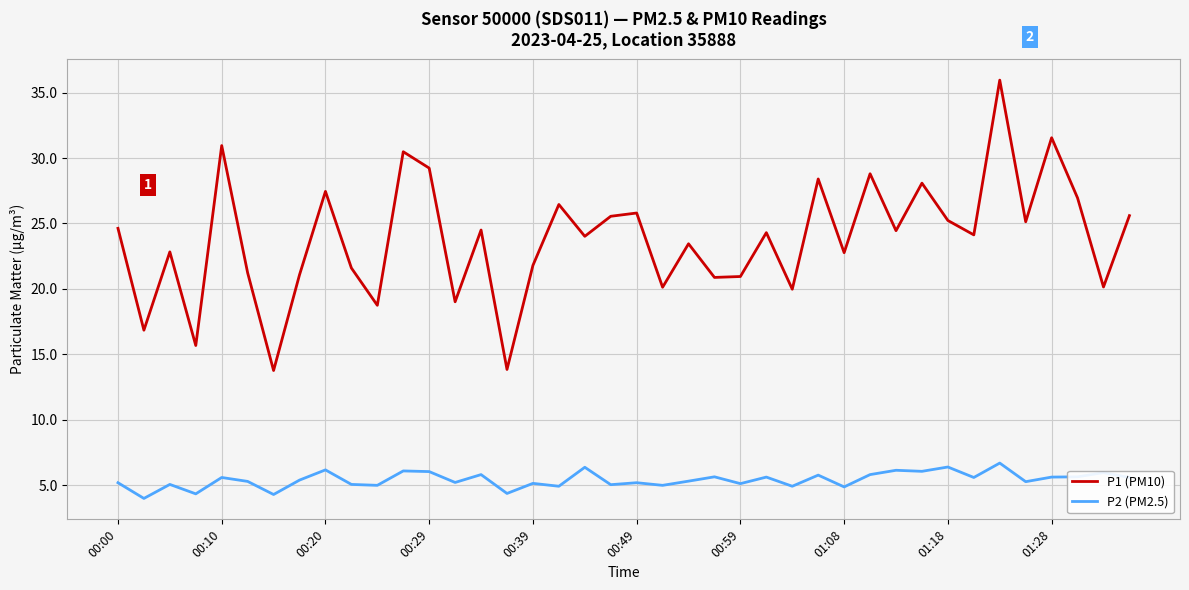

How many lines are shown in the chart?

2